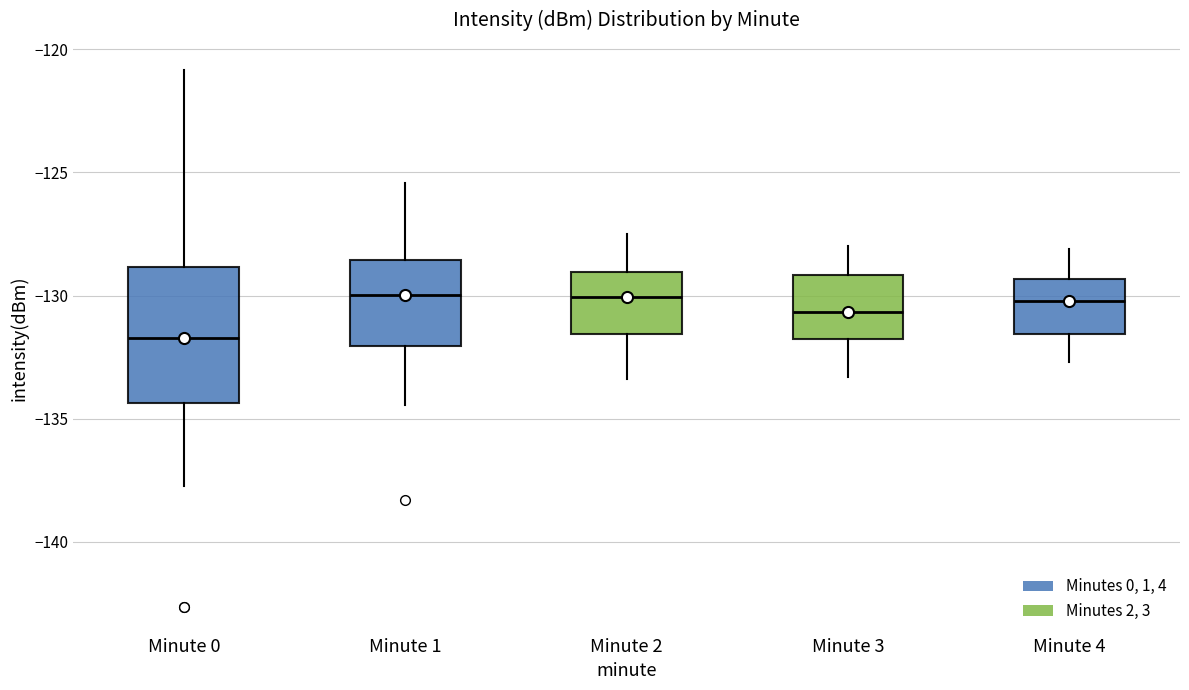

Reading left to right, transcribe this box plot: for each box, give where its median line is, the range the box spans, and where its two whiskers end, as read against the y-axis. The values are not printed on the chart, so give them approximately, as read against the axis.

Minute 0: median -131.5, box -134.5 to -129.0, whiskers -137.5 to -121.0
Minute 1: median -130.0, box -132.0 to -128.5, whiskers -134.5 to -125.5
Minute 2: median -130.0, box -131.5 to -129.0, whiskers -133.5 to -127.5
Minute 3: median -130.5, box -132.0 to -129.0, whiskers -133.5 to -128.0
Minute 4: median -130.0, box -131.5 to -129.5, whiskers -132.5 to -128.0